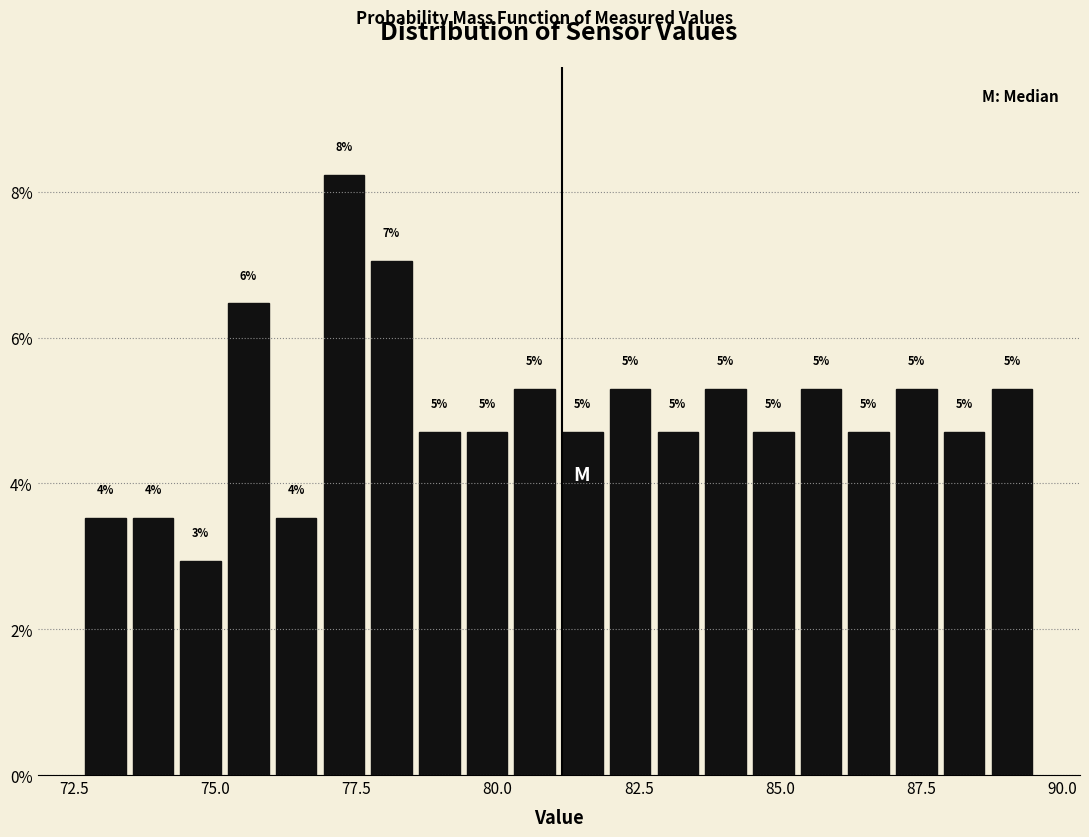

Read against the x-axis, roughly where is the centre of the tallest bar?

77.5